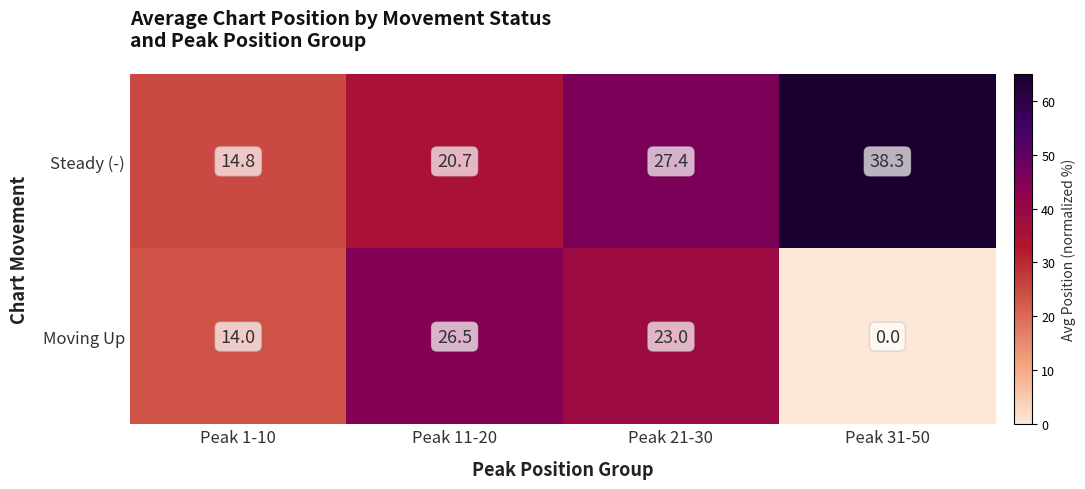

Reading left to right, list all the values displayed in this chart.

Steady (-): 14.8	20.7	27.4	38.3
Moving Up: 14.0	26.5	23.0	0.0